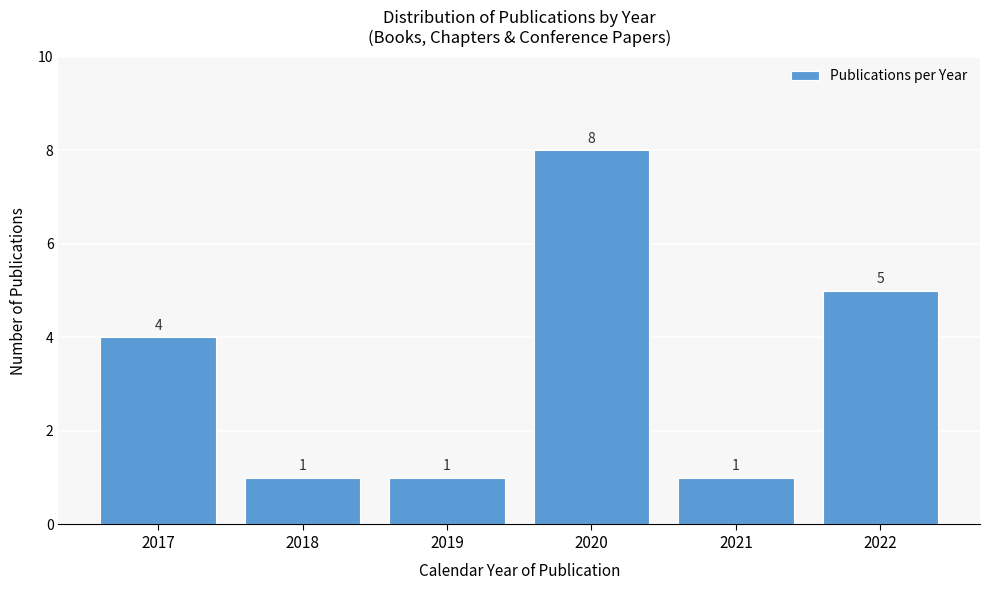

Reading left to right, extract all data points from this chart.

2017=4	2018=1	2019=1	2020=8	2021=1	2022=5